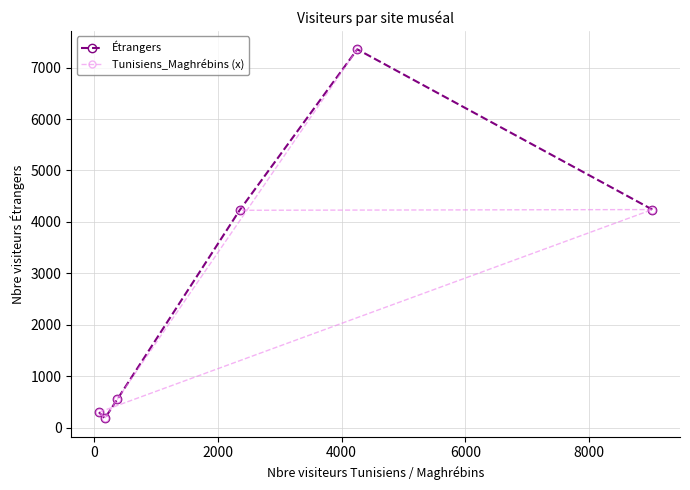

What is the value of the Tunisiens_Maghrébins (x) point at the 2nd from the left?

181